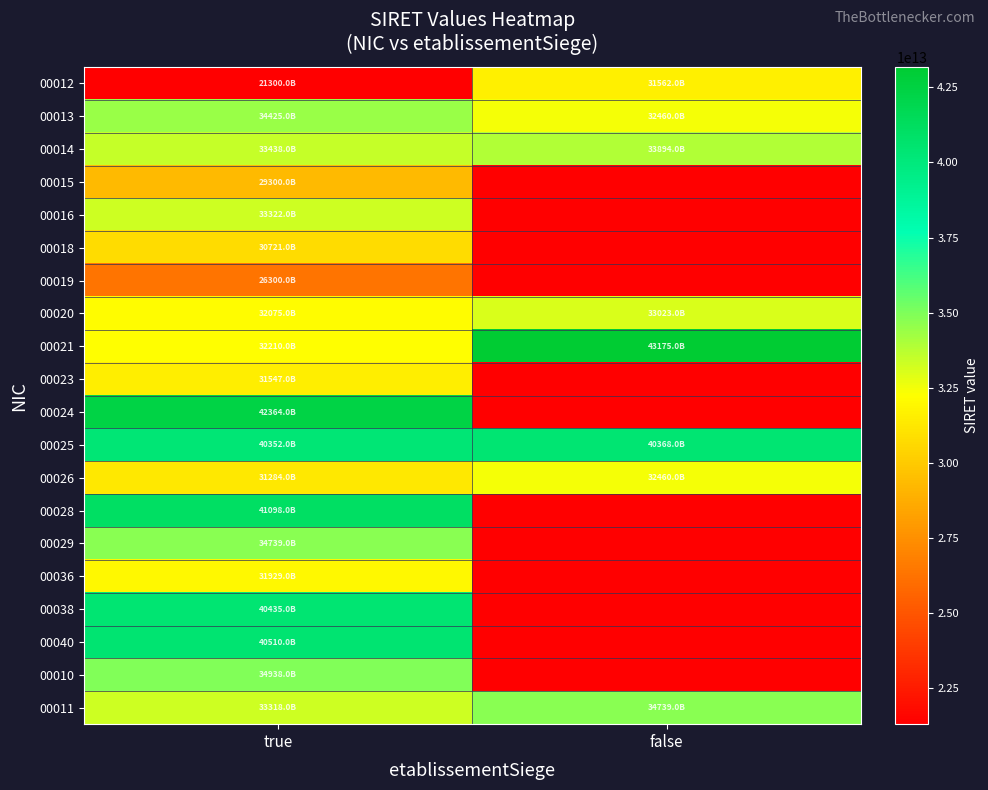

Which label corresponds to the largest value in the chart?

false